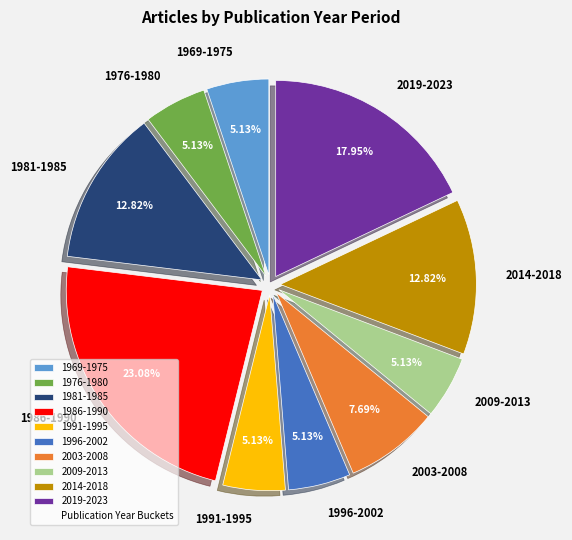

Combined, do 2009-2013 and 1976-1980 account for over 50%?

No